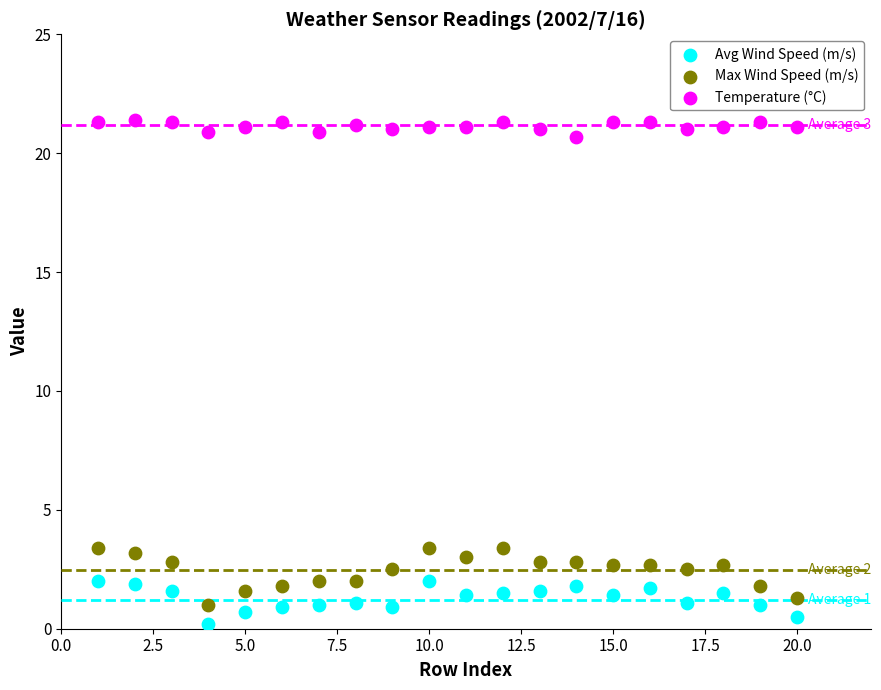

What is the X range (max minus min) for the scatter plot?

19.0